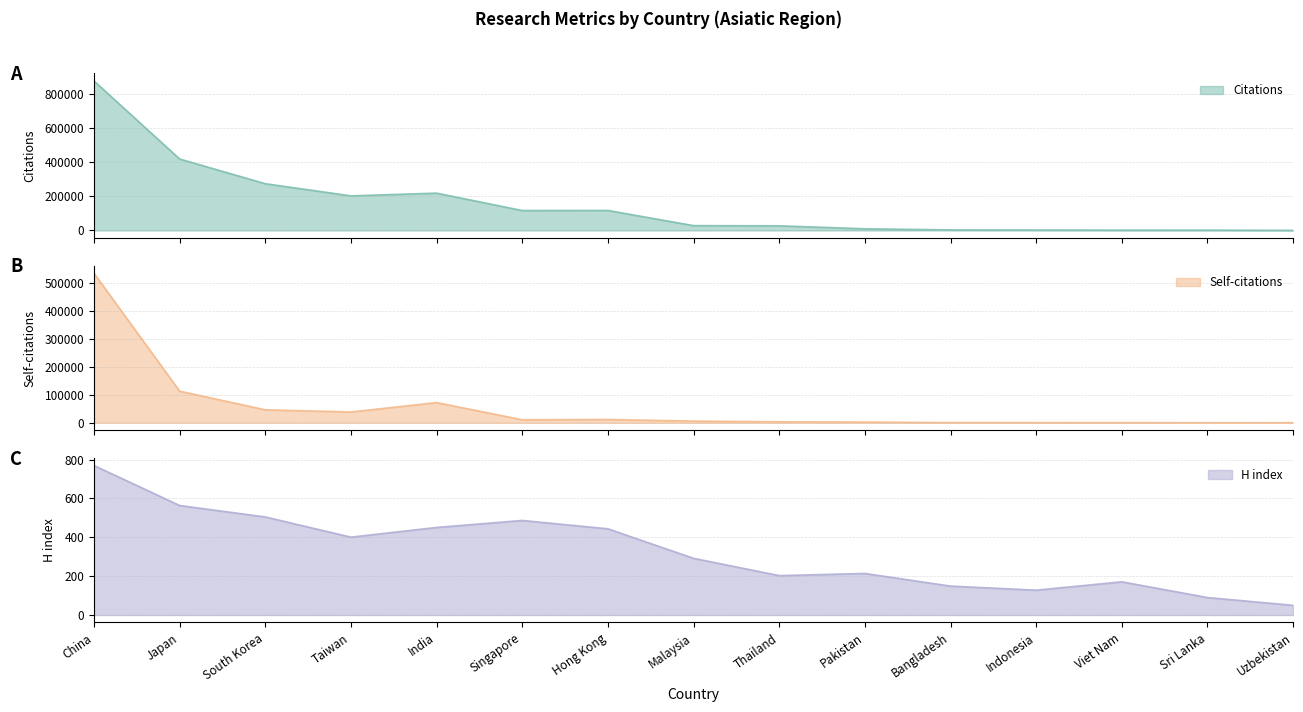

At which category does the chart reach its peak across all series?

China